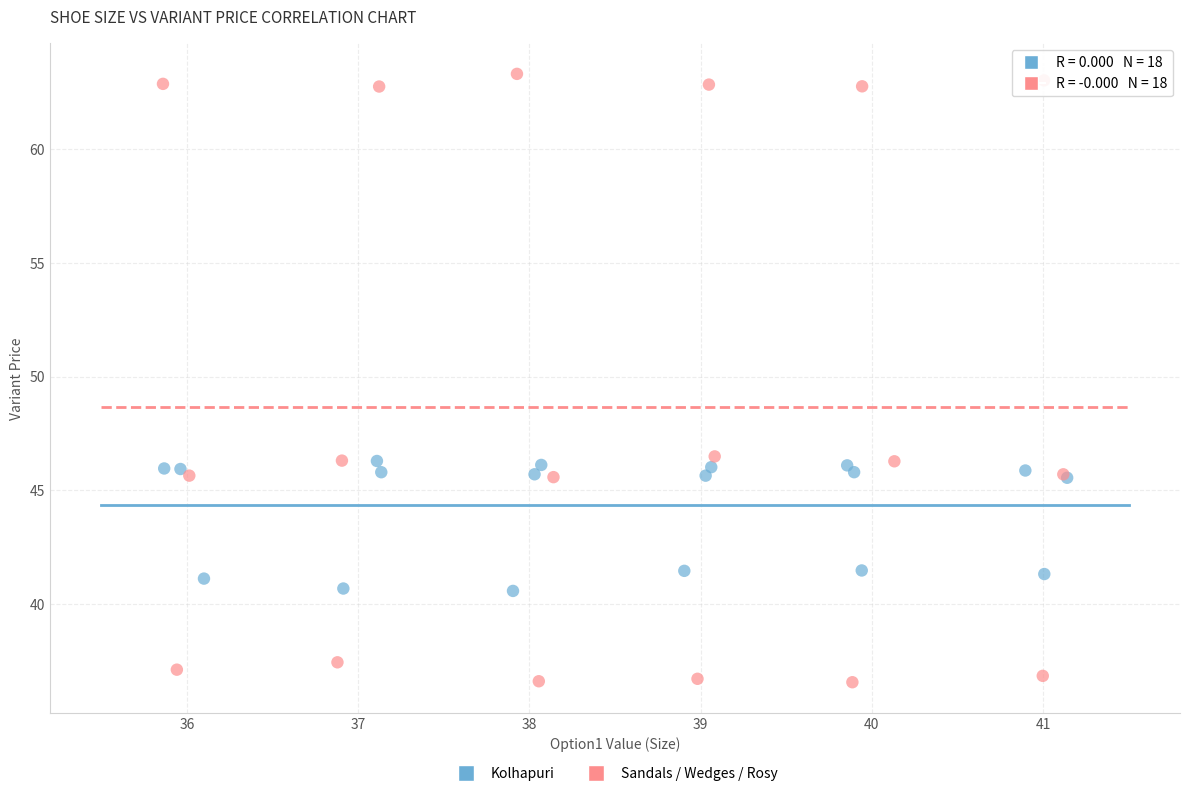

Which series contains the highest Y value?

Sandals / Wedges / Rosy